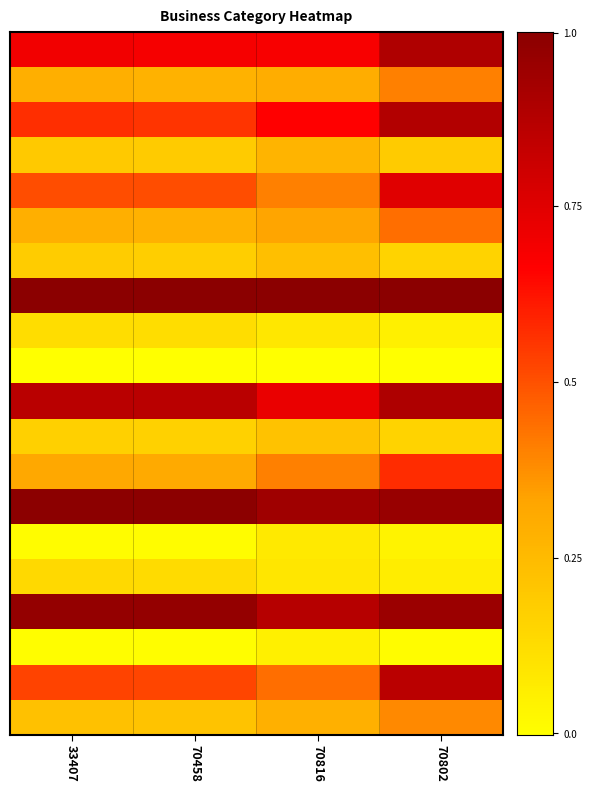

How many series are shown in this chart?

20